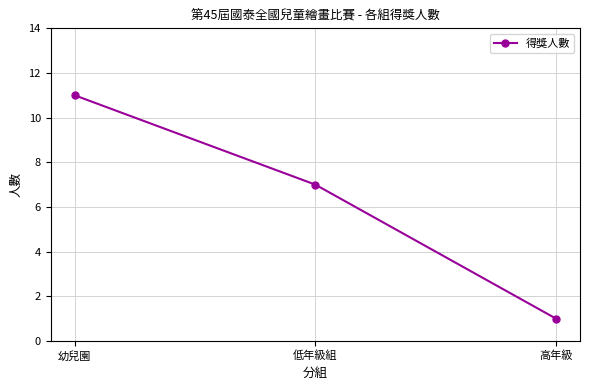

List the labels in order of value, smallest first.

高年級, 低年級組, 幼兒園